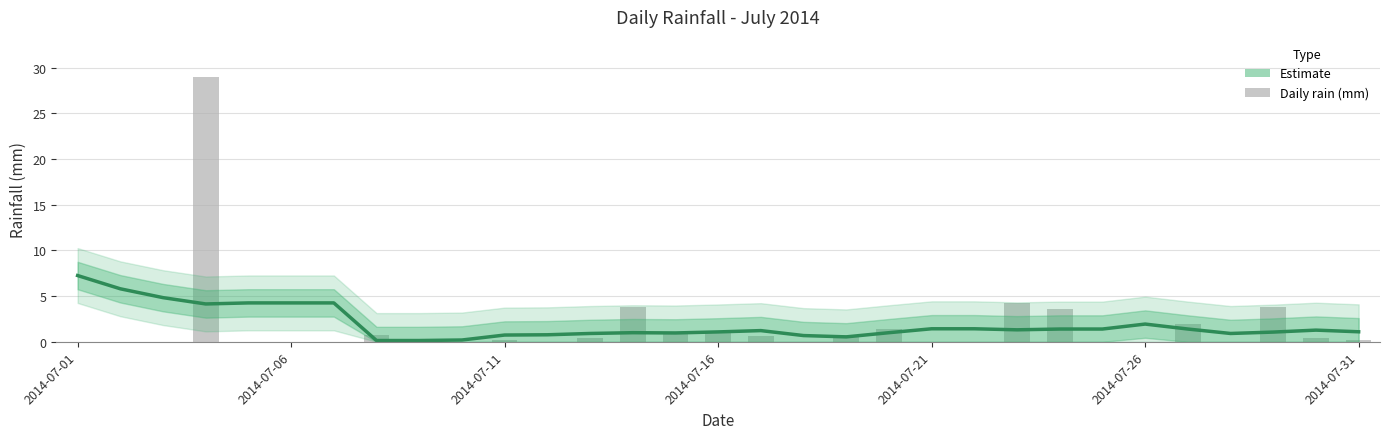

Are the bars horizontal?

No